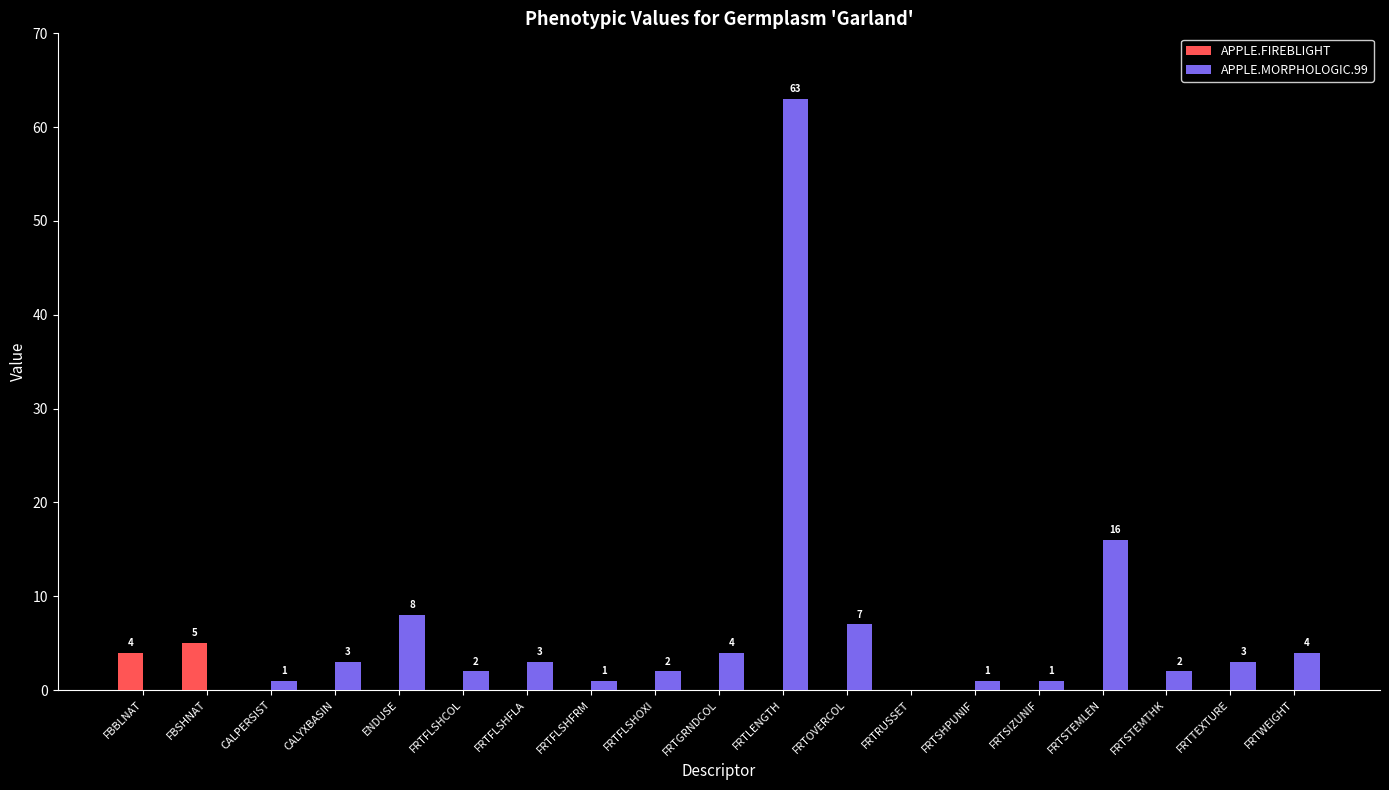

The value of APPLE.FIREBLIGHT at ENDUSE is -3. True or false?

False